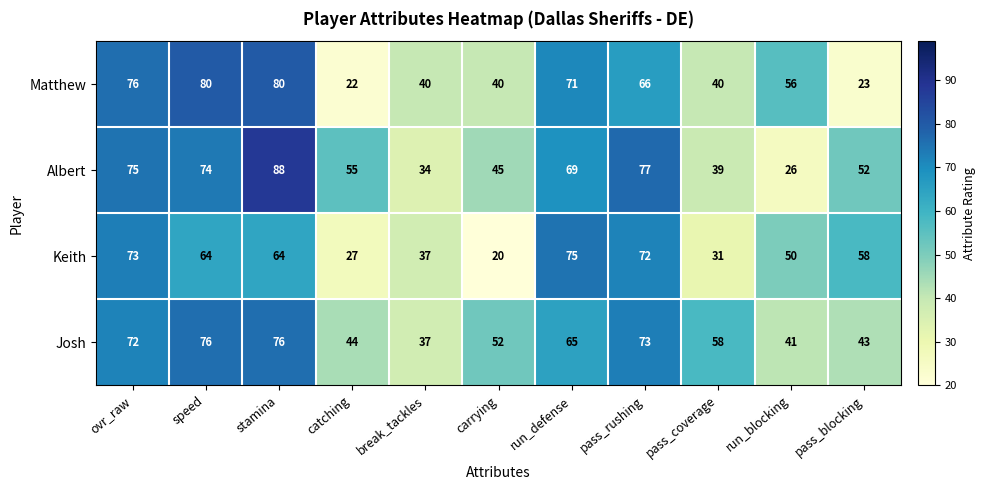

What is the difference between the maximum and minimum values in the Matthew series?

58